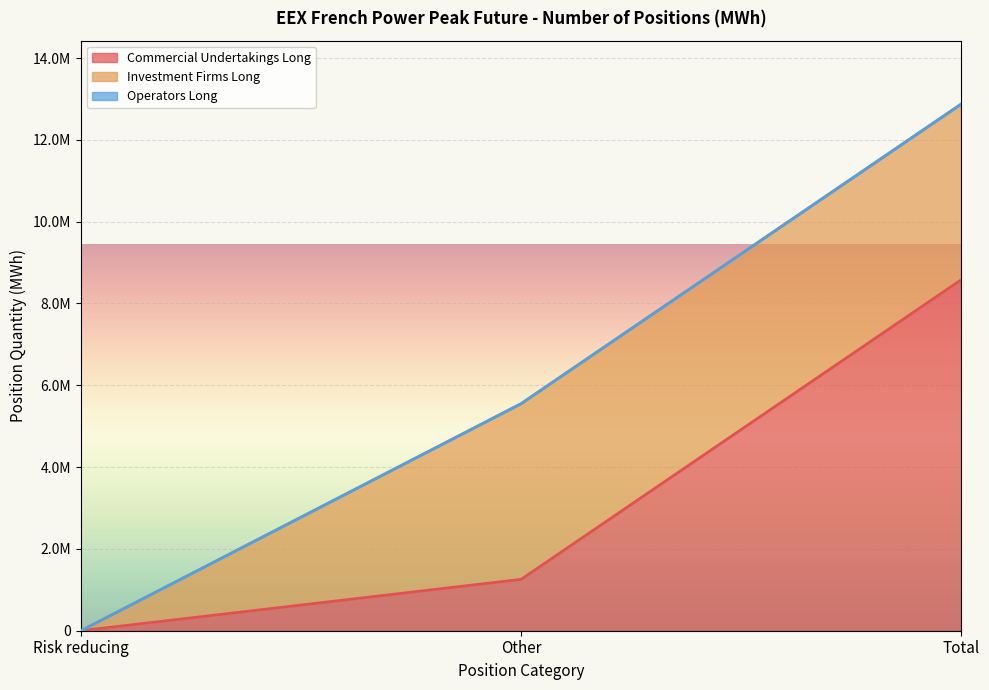

Reading right to left, what are all the values shown in this chart?

Commercial Undertakings Long: 8582376	1255680	0
Investment Firms Long: 4295304	4295304	0
Operators Long: 0	0	0